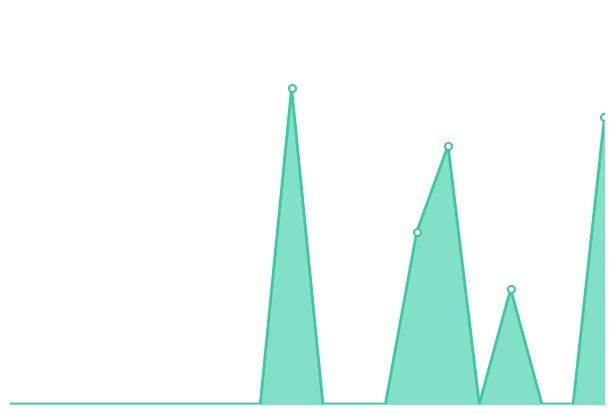

Is this an area chart (filled region under the line)?

Yes